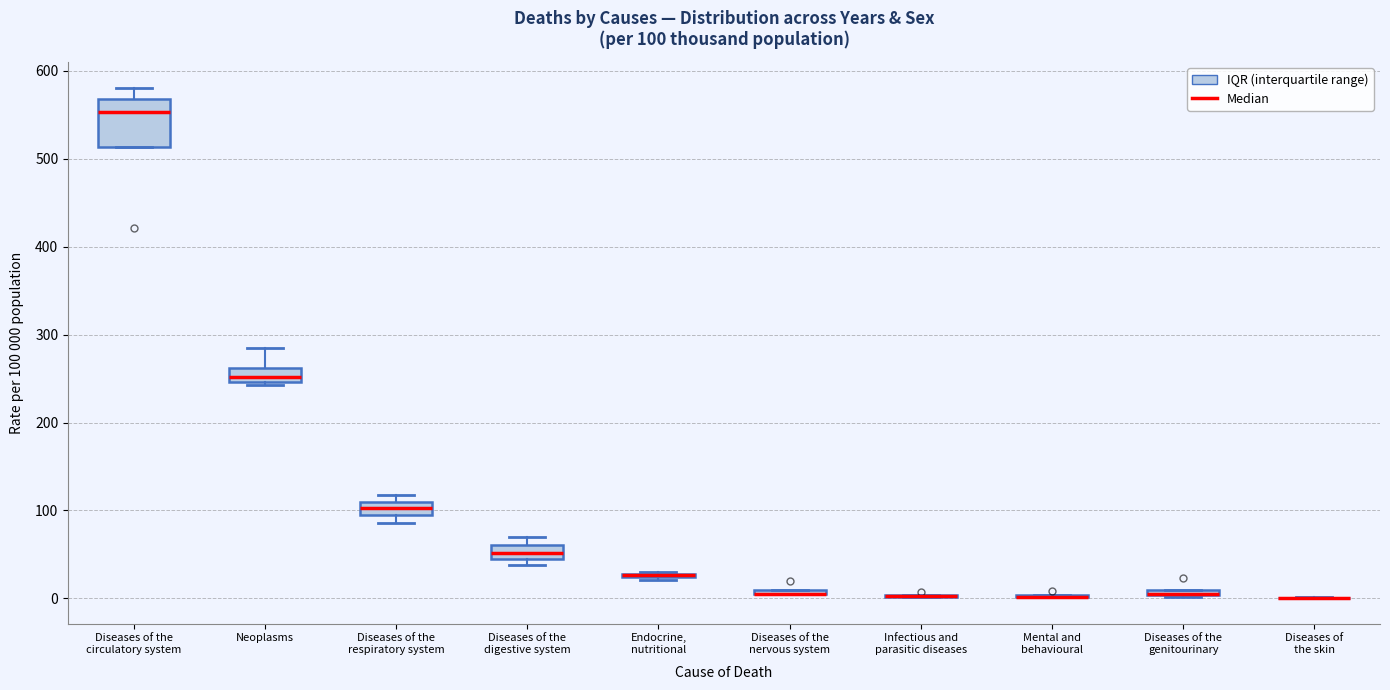

Which box is the tallest, from its lower edge to its upper edge?

Diseases of the circulatory system